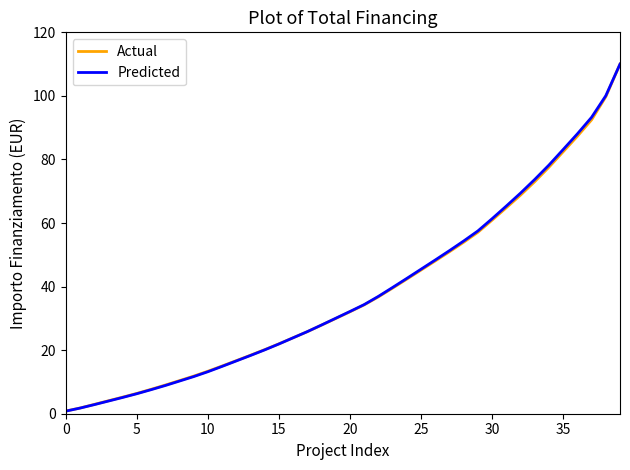

Which series has the widest spread of values?

Predicted